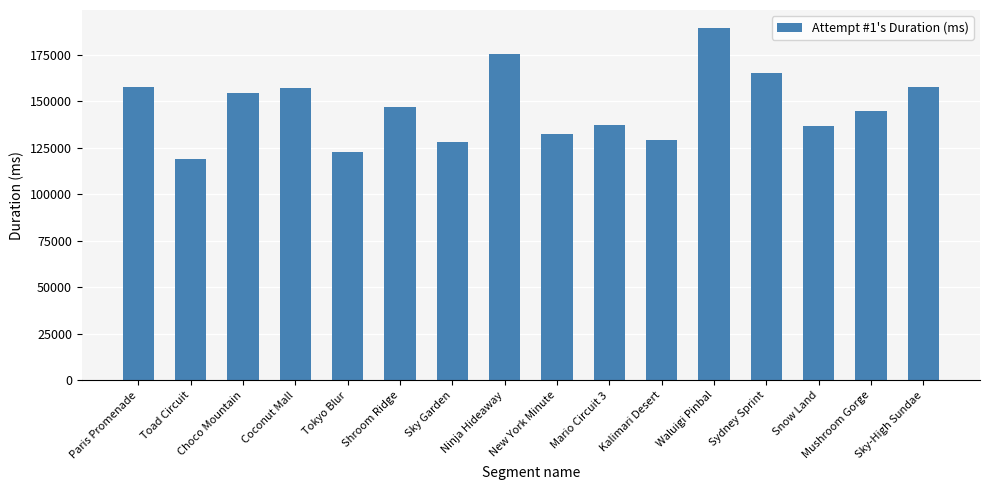

Is it true that the value at Paris Promenade is 157521?

True